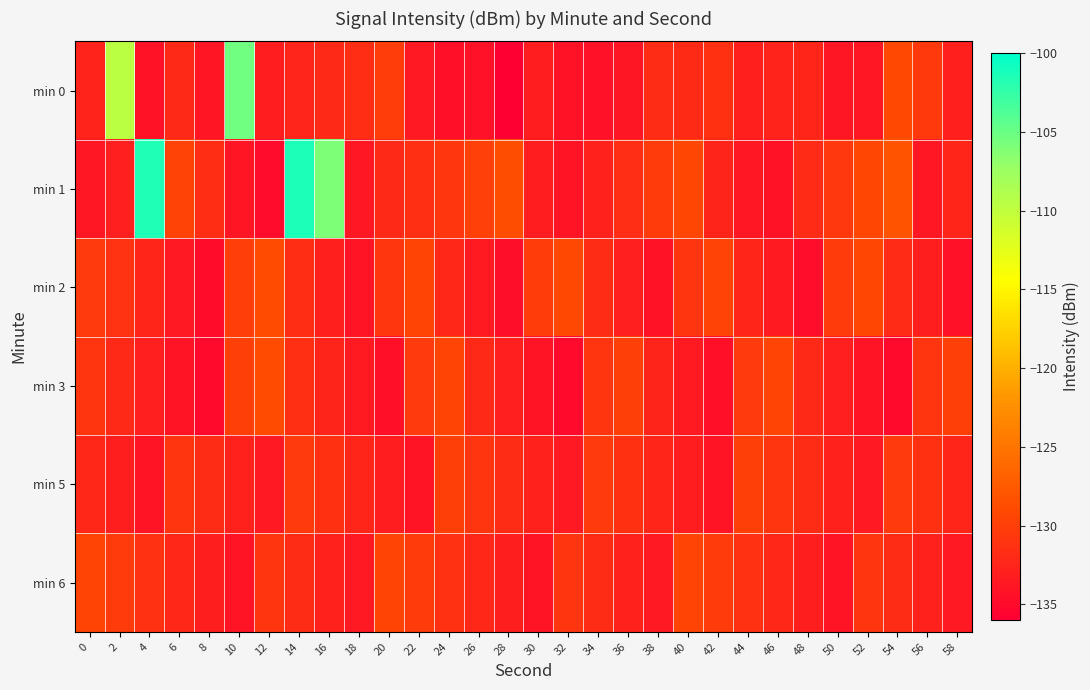

Reading left to right, extract all data points from this chart.

min 0: 0=-132.6	2=-109.6	4=-134.2	6=-132.1	8=-133.9	10=-105.3	12=-133.3	14=-132.5	16=-132.0	18=-131.7	20=-130.2	22=-133.5	24=-134.5	26=-134.4	28=-135.9	30=-133.1	32=-134.2	34=-134.4	36=-133.9	38=-131.8	40=-131.9	42=-131.4	44=-132.9	46=-132.6	48=-132.3	50=-133.8	52=-133.8	54=-129.1	56=-130.5	58=-132.9
min 1: 0=-133.7	2=-133.0	4=-101.6	6=-129.6	8=-131.7	10=-133.9	12=-134.8	14=-101.4	16=-105.9	18=-133.8	20=-132.1	22=-131.5	24=-130.8	26=-129.9	28=-128.7	30=-133.2	32=-134.1	34=-132.8	36=-131.6	38=-130.4	40=-129.2	42=-132.5	44=-133.8	46=-134.2	48=-131.9	50=-130.6	52=-129.3	54=-128.1	56=-133.7	58=-132.4
min 2: 0=-130.5	2=-131.2	4=-132.4	6=-133.6	8=-134.8	10=-130.1	12=-129.0	14=-131.7	16=-132.9	18=-134.1	20=-130.8	22=-129.5	24=-132.2	26=-133.4	28=-134.6	30=-130.3	32=-129.1	34=-131.8	36=-133.0	38=-134.2	40=-130.9	42=-129.7	44=-132.3	46=-133.5	48=-134.7	50=-130.4	52=-129.2	54=-131.9	56=-133.1	58=-134.3
min 3: 0=-131.0	2=-132.0	4=-133.0	6=-134.0	8=-135.0	10=-130.0	12=-129.0	14=-131.5	16=-132.5	18=-133.5	20=-134.5	22=-130.5	24=-129.5	26=-132.0	28=-133.0	30=-134.0	32=-135.0	34=-131.0	36=-130.0	38=-132.5	40=-133.5	42=-134.5	44=-130.5	46=-129.5	48=-132.0	50=-133.0	52=-134.0	54=-135.0	56=-131.0	58=-130.0
min 5: 0=-132.2	2=-133.1	4=-134.0	6=-130.9	8=-131.8	10=-132.7	12=-133.6	14=-130.5	16=-131.4	18=-132.3	20=-133.2	22=-134.1	24=-130.0	26=-130.9	28=-131.8	30=-132.7	32=-133.6	34=-130.5	36=-131.4	38=-132.3	40=-133.2	42=-134.1	44=-130.0	46=-130.9	48=-131.8	50=-132.7	52=-133.6	54=-130.5	56=-131.4	58=-132.3
min 6: 0=-129.5	2=-130.4	4=-131.3	6=-132.2	8=-133.1	10=-134.0	12=-130.9	14=-131.8	16=-132.7	18=-133.6	20=-129.5	22=-130.4	24=-131.3	26=-132.2	28=-133.1	30=-134.0	32=-130.9	34=-131.8	36=-132.7	38=-133.6	40=-129.5	42=-130.4	44=-131.3	46=-132.2	48=-133.1	50=-134.0	52=-130.9	54=-131.8	56=-132.7	58=-133.6